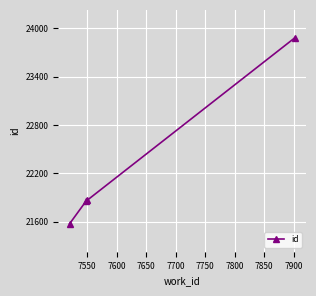

What is the value of the 2nd point from the left?

21856